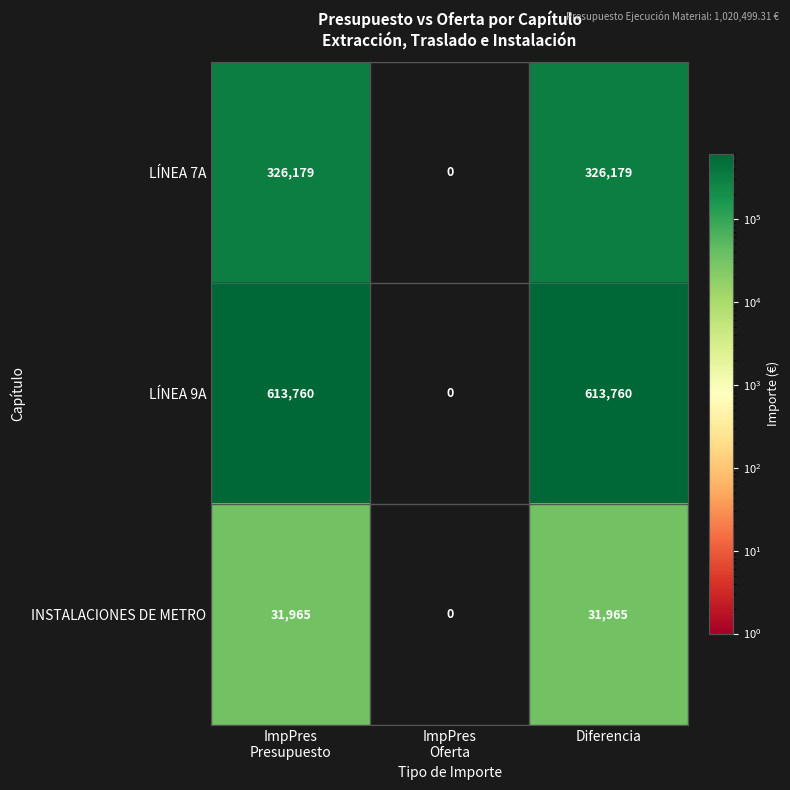

Reading left to right, extract all data points from this chart.

LÍNEA 7A: 326179	0	326179
LÍNEA 9A: 613760	0	613760
INSTALACIONES DE METRO: 31965	0	31965